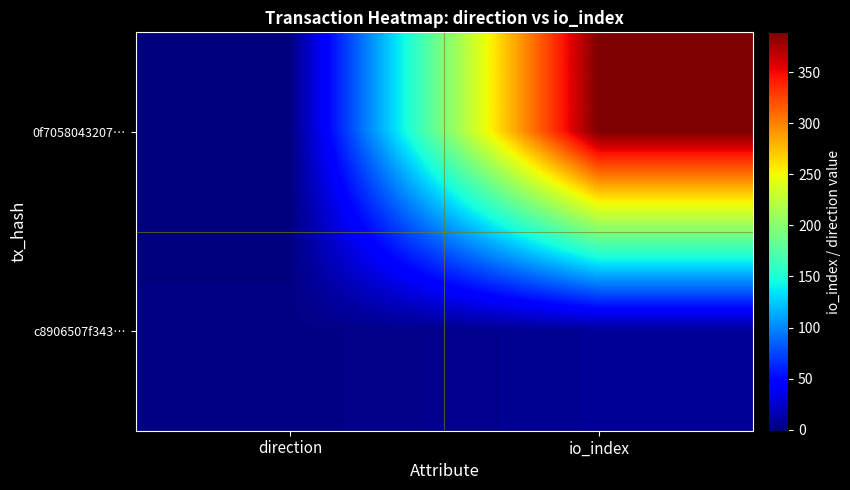

What is the minimum value shown in the chart?

-1